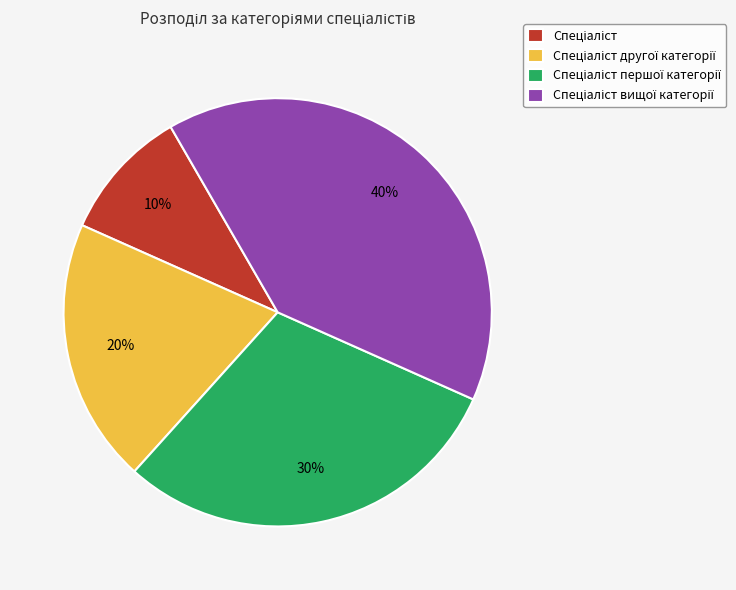

Is there any slice that represents more than half of the pie?

No